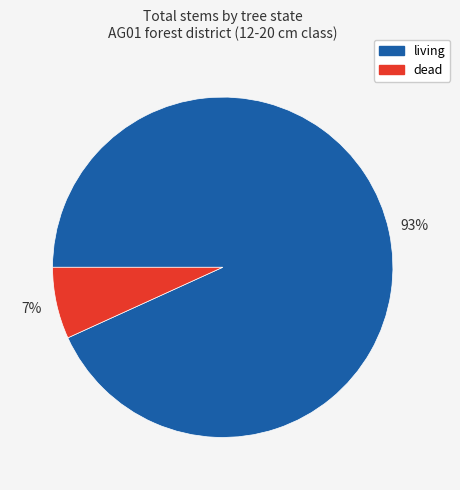

Is the sum of living and dead greater than half?

Yes